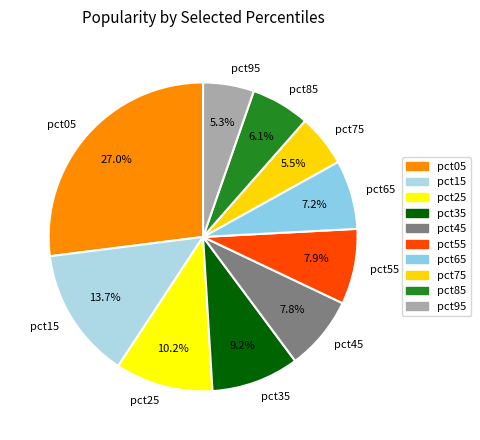

To the nearest percent, what is the average slice percentage?

10%